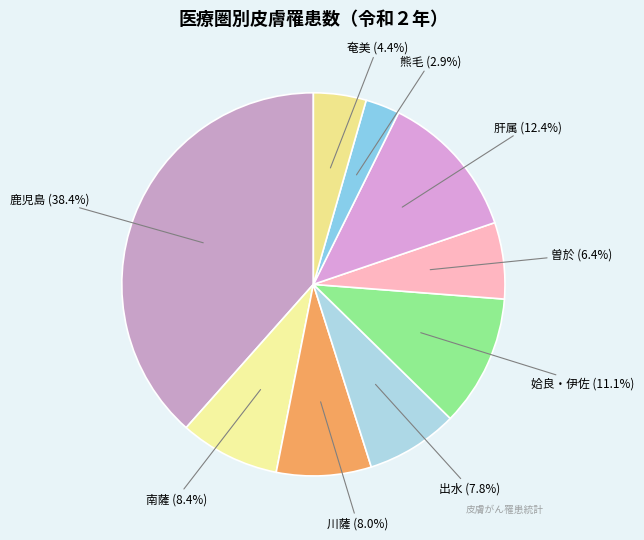

How many slices are in this pie chart?

9